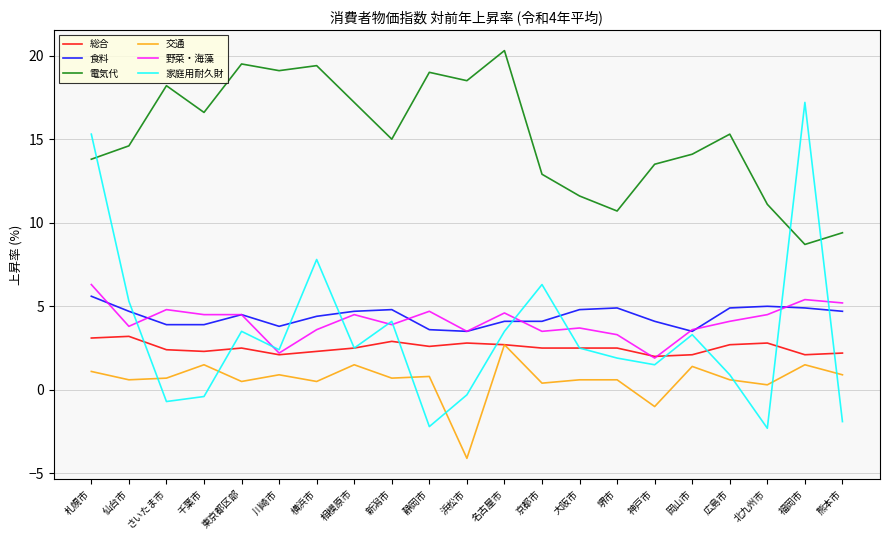

What position from the left is 神戸市?

16